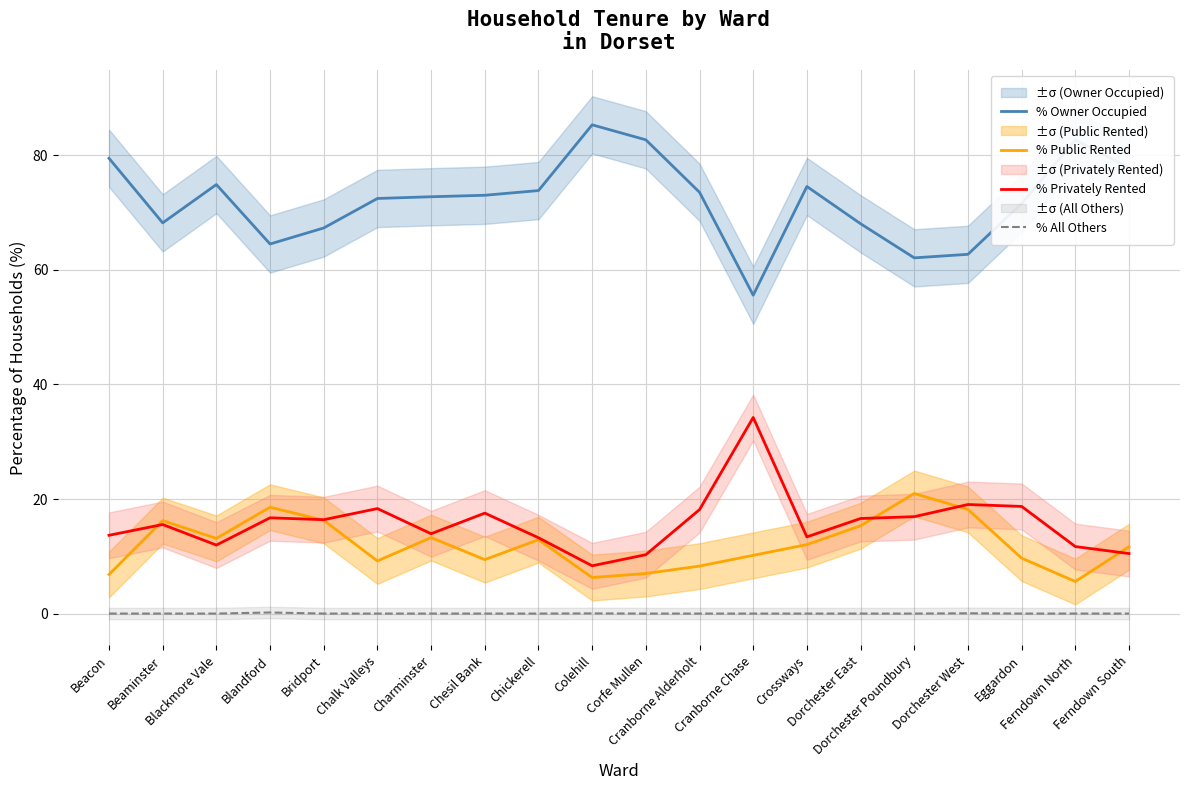

How many series are shown in this chart?

4